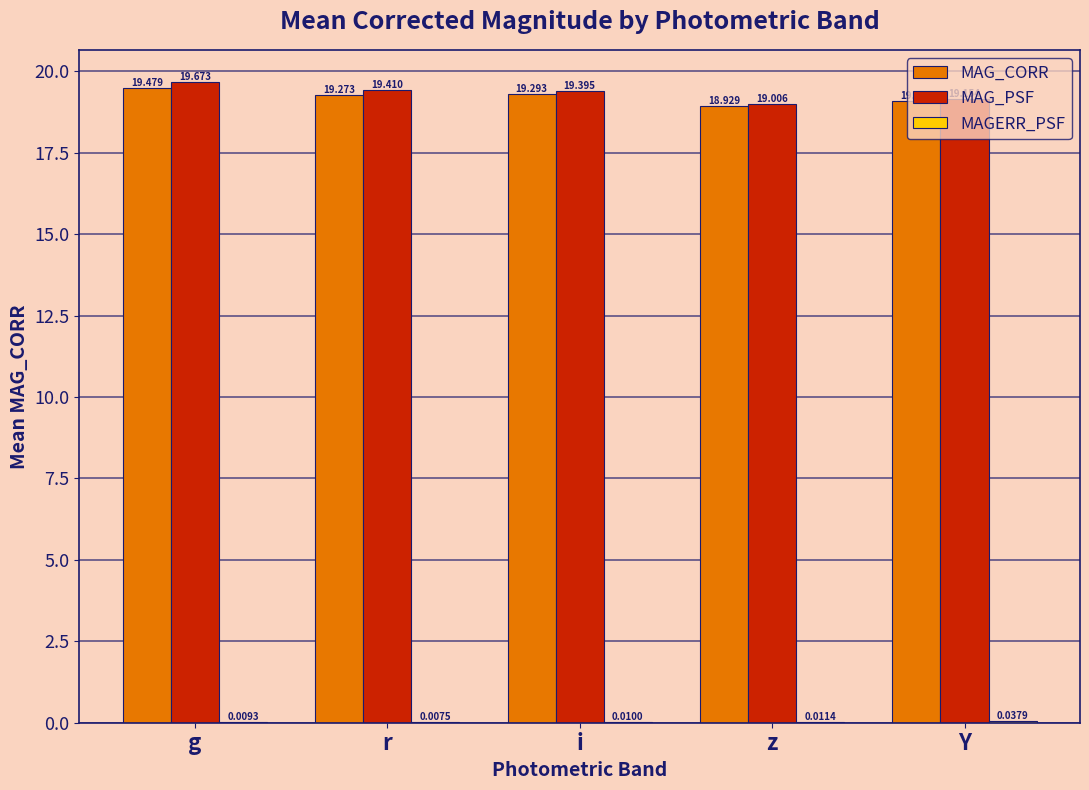

The value of MAG_CORR at z is 11.2. True or false?

False